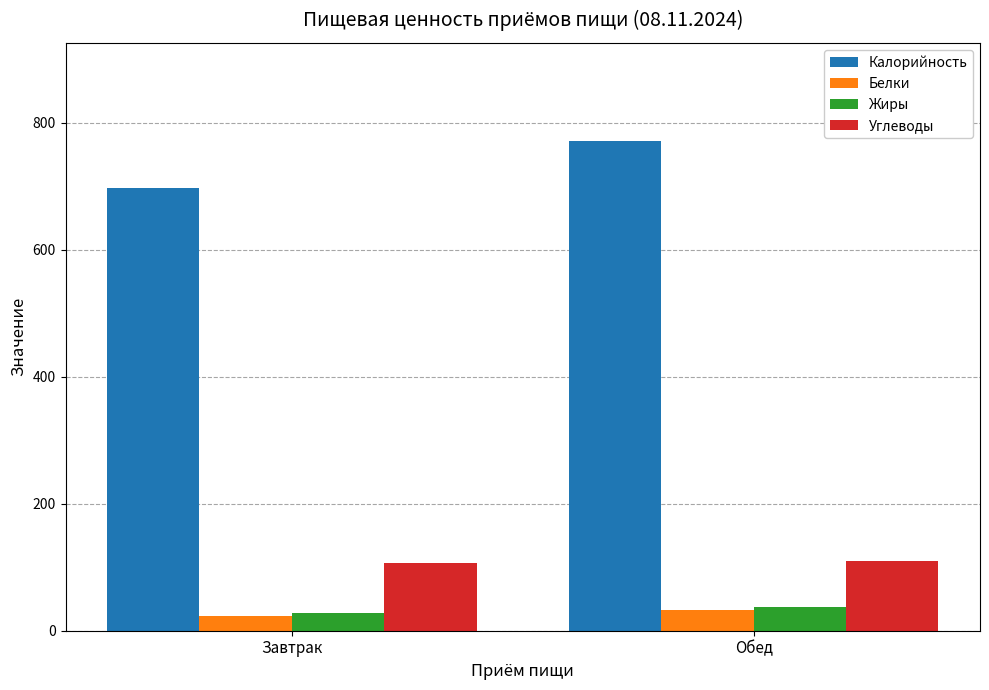

At which label does Белки reach its minimum?

Завтрак